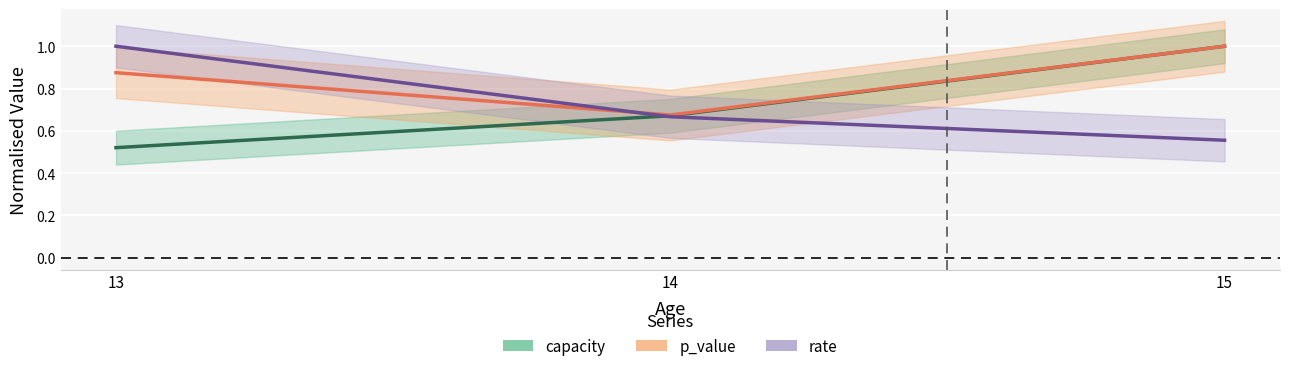

At which category is the sum across all series the highest?

15